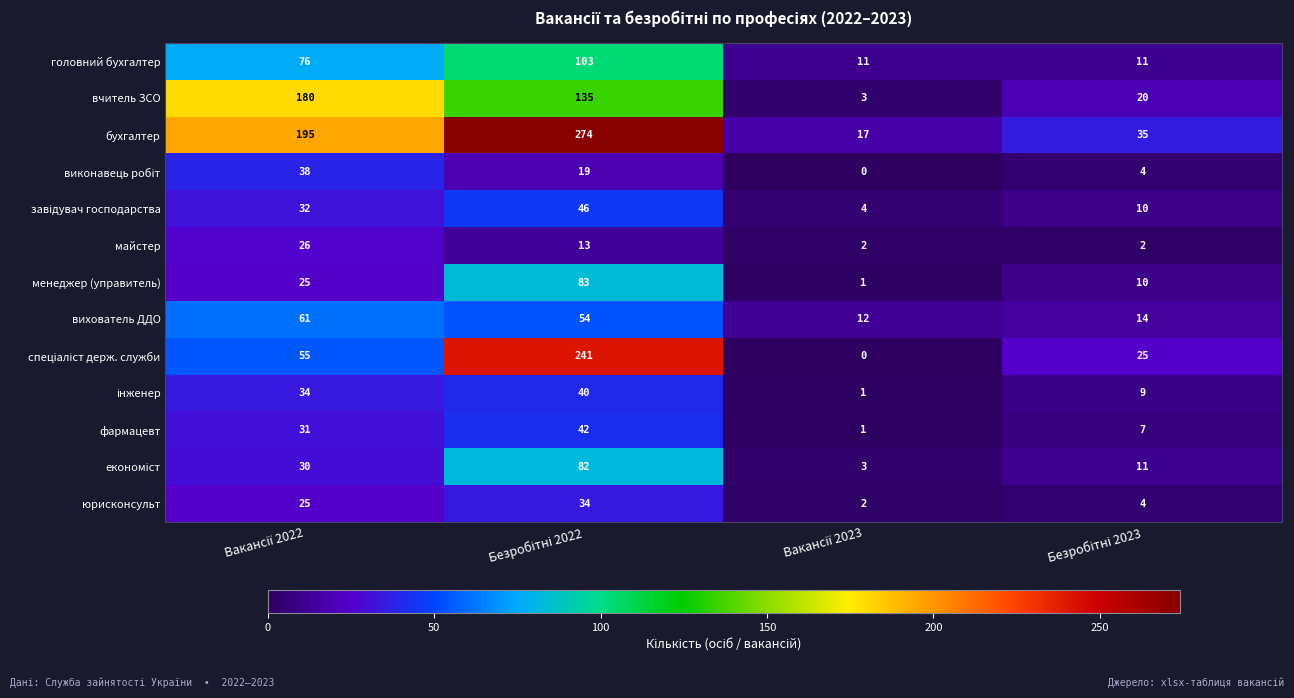

How many фармацевт values are between 7 and 42?

3